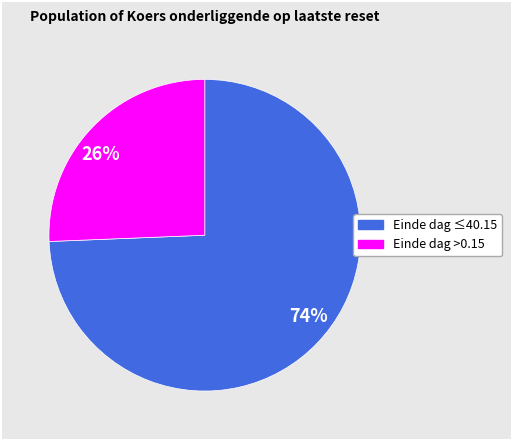

Does any single category account for the majority?

Yes